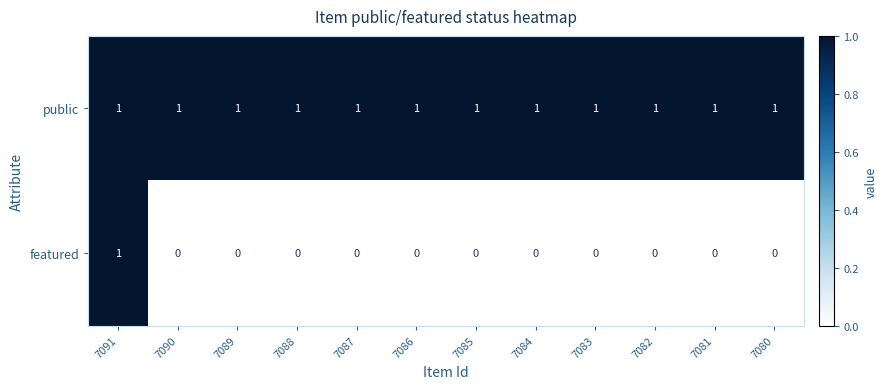

What is the total value across all series at 7080?

1